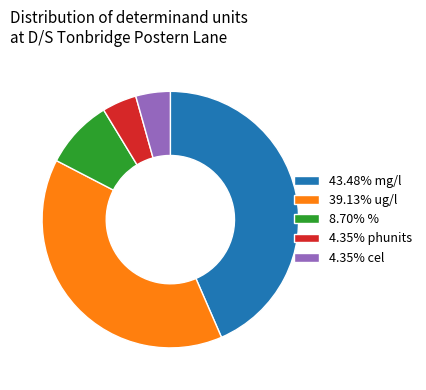

Does 43.48% mg/l account for over 50% of the chart?

No